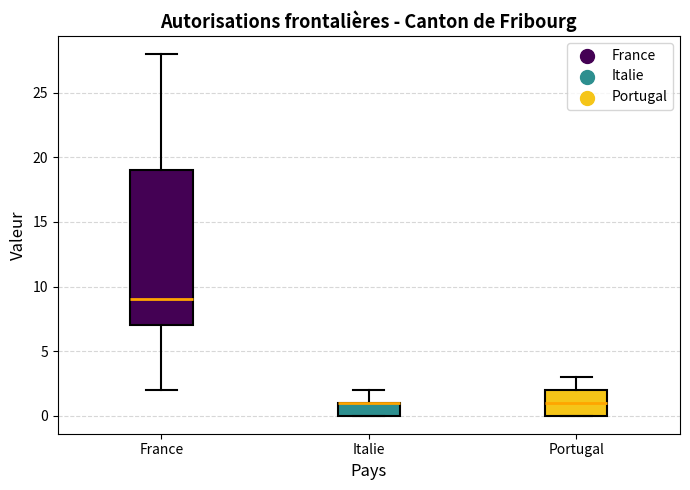

Reading left to right, read every box against the y-axis: the position of its median line, the range the box covers, and the ends of its whiskers. The values are not printed on the chart, so give them approximately, as read against the axis.

France: median 9, box 7 to 19, whiskers 2 to 28
Italie: median 1 (drawn on the box's upper edge), box 0 to 1, whiskers 0 to 2
Portugal: median 1, box 0 to 2, whiskers 0 to 3